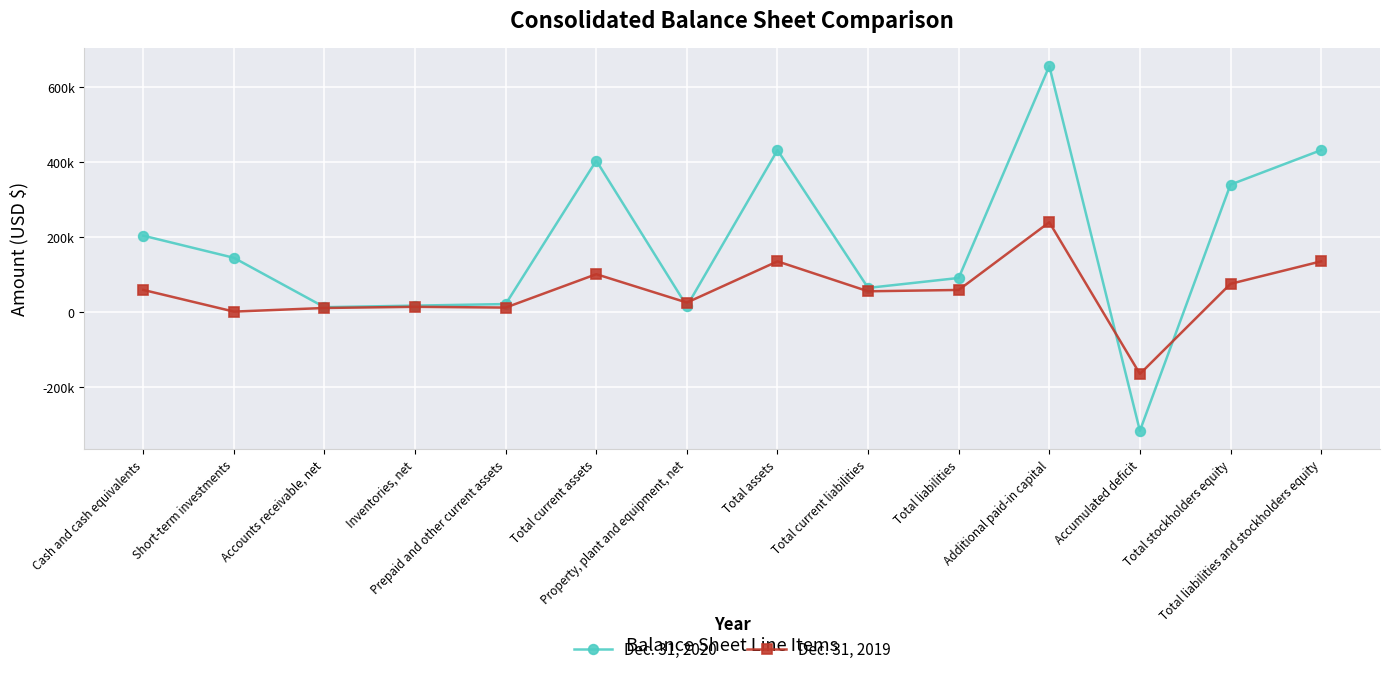

List the labels in order of Dec. 31, 2020 value, largest first.

Additional paid-in capital, Total assets, Total liabilities and stockholders equity, Total current assets, Total stockholders equity, Cash and cash equivalents, Short-term investments, Total liabilities, Total current liabilities, Prepaid and other current assets, Inventories, net, Property, plant and equipment, net, Accounts receivable, net, Accumulated deficit